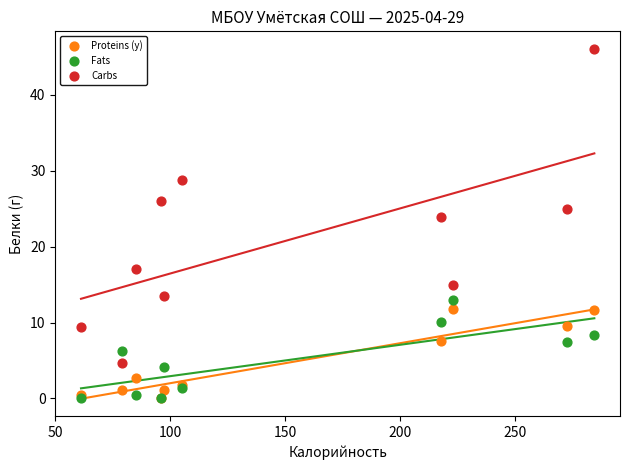

Which series has the largest Y range (max minus min)?

Carbs